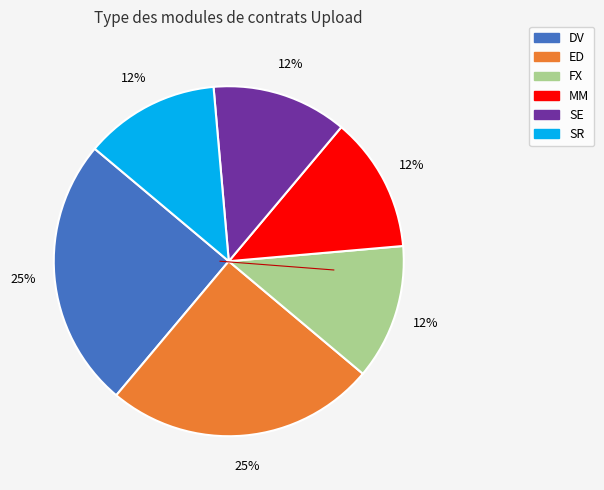

Is MM the majority of the pie?

No